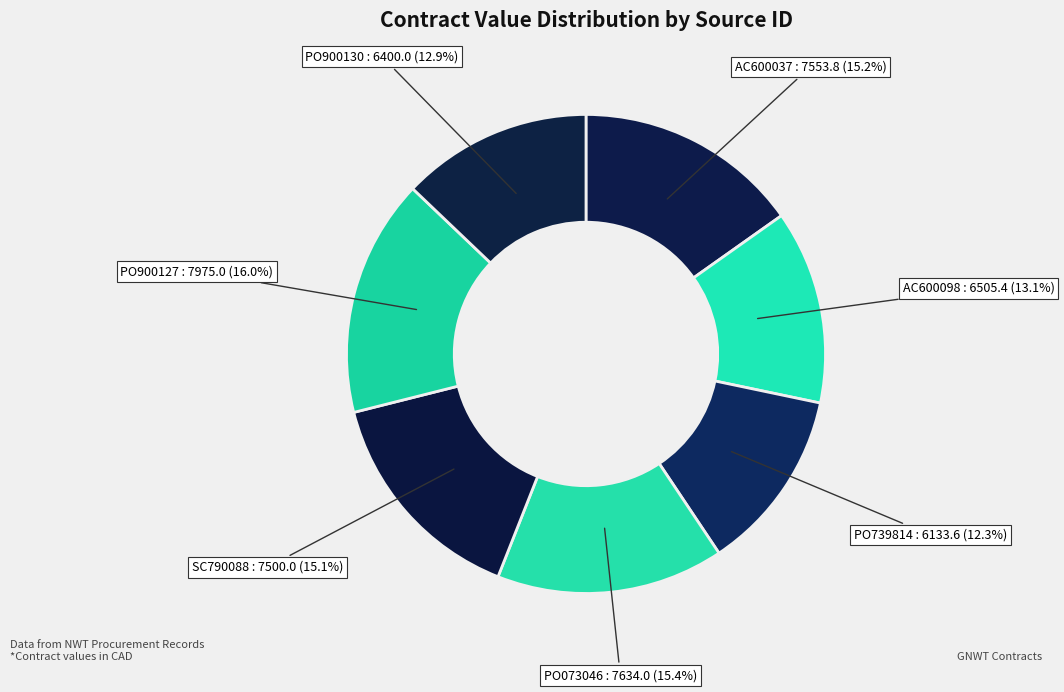

Is there any slice that represents more than half of the pie?

No